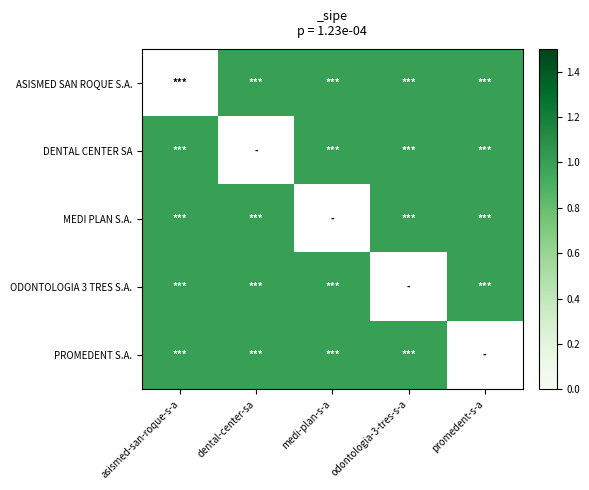

Which label corresponds to the smallest value in the chart?

dental-center-sa